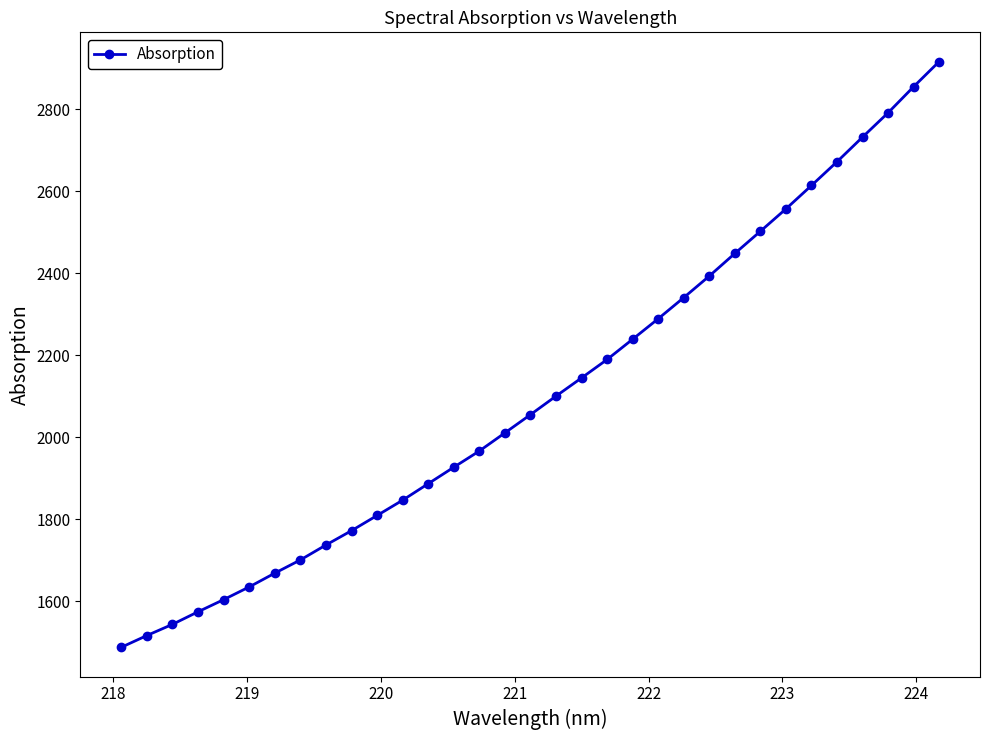

What is the maximum value shown in the chart?

2915.7